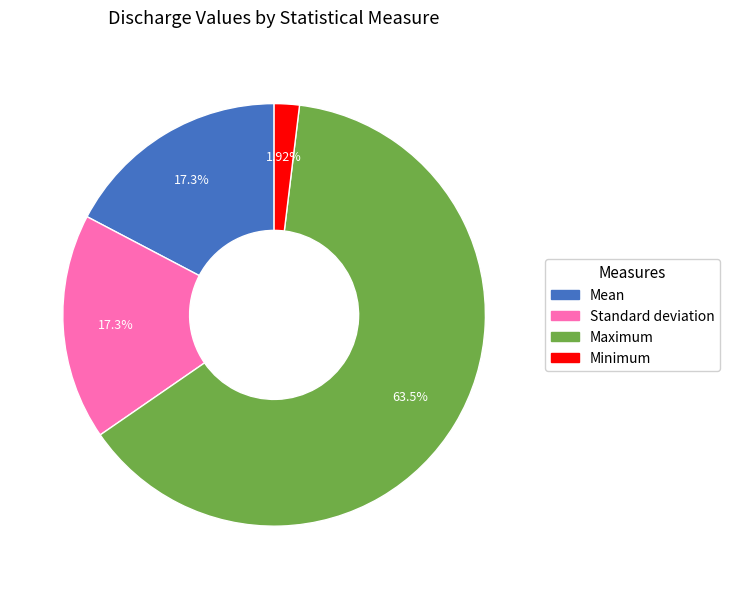

How many slices are in this pie chart?

4